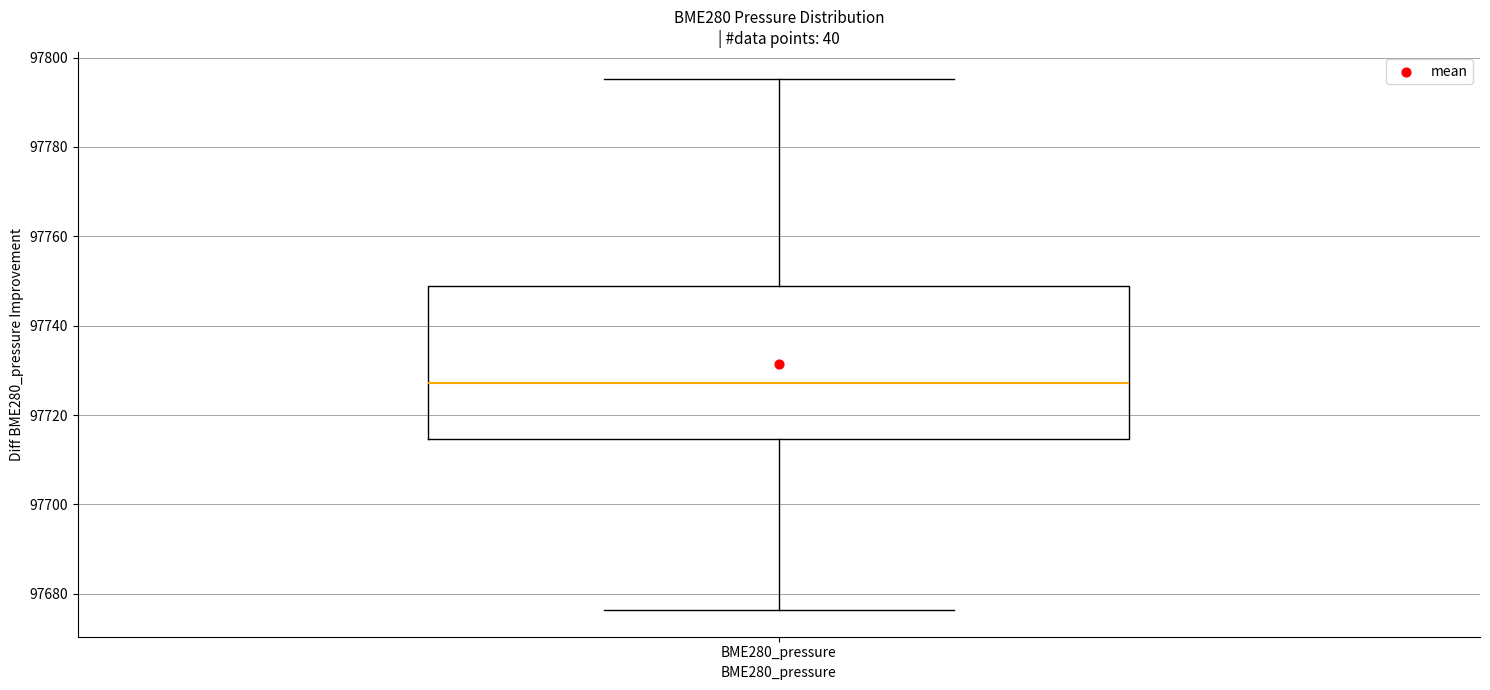

Transcribe this box plot: give where the median line is, the range the box spans, and where the two whiskers end, as read against the y-axis. The values are not printed on the chart, so give them approximately, as read against the axis.

median 97728, box 97714 to 97748, whiskers 97676 to 97796